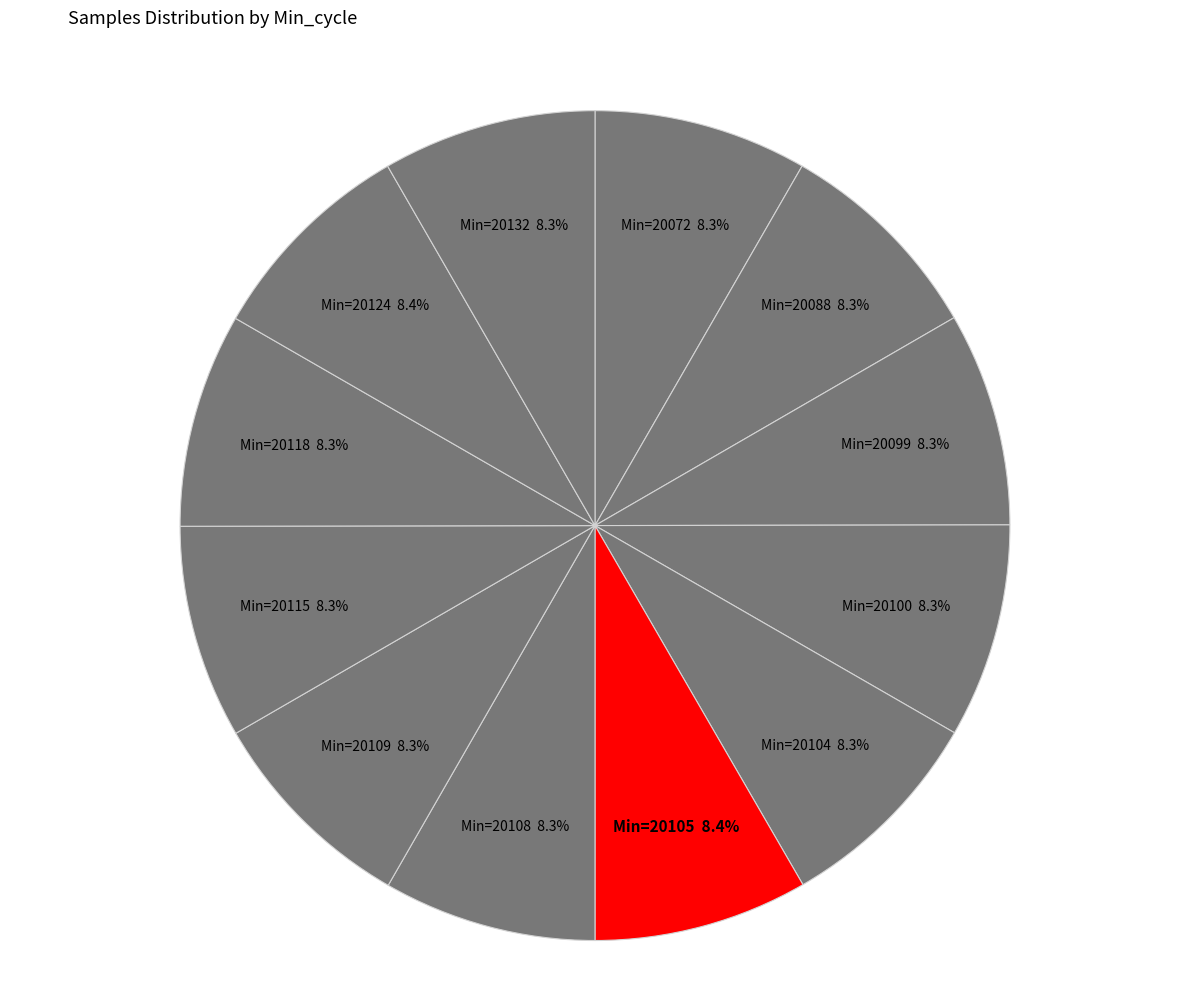

How many segments does this pie chart have?

12